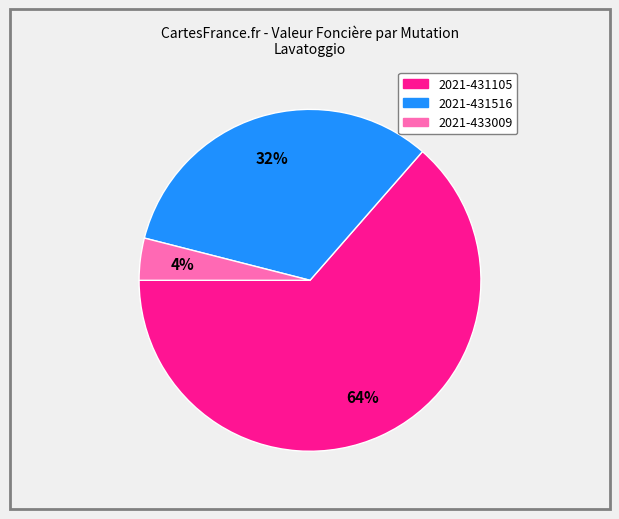

What is the largest slice in the pie chart?

2021-431105